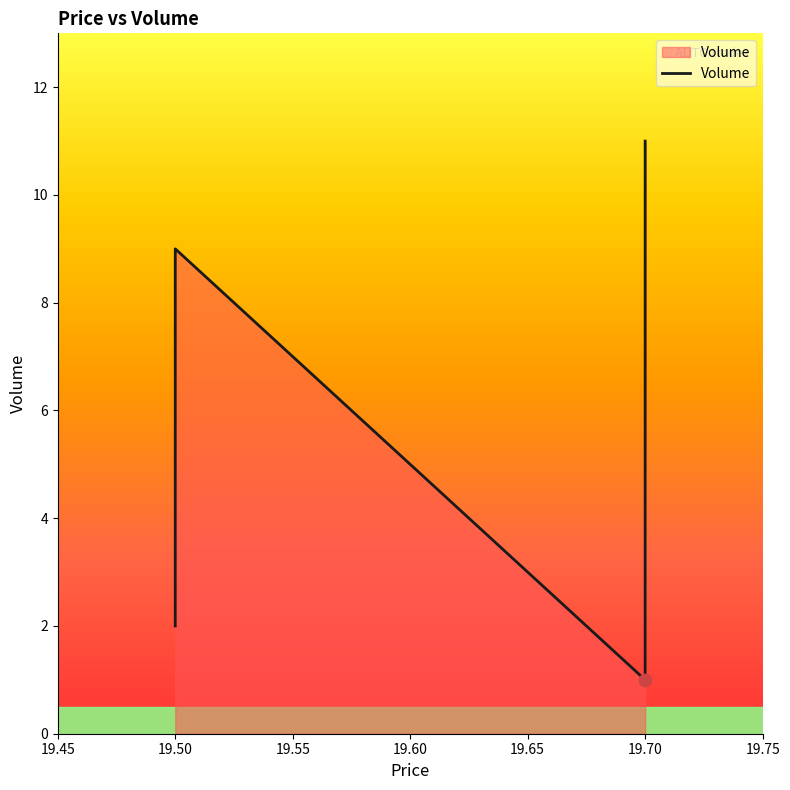

Which has a higher value, 19.5 or 19.7?

19.5